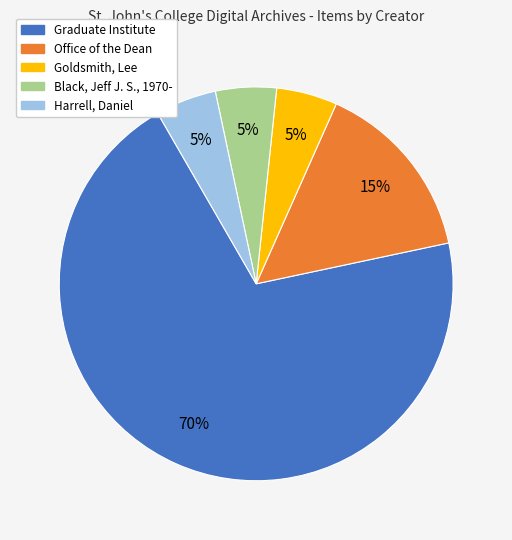

Approximately how many times larger is the value at Black, Jeff J. S., 1970- compared to Goldsmith, Lee?

1.0